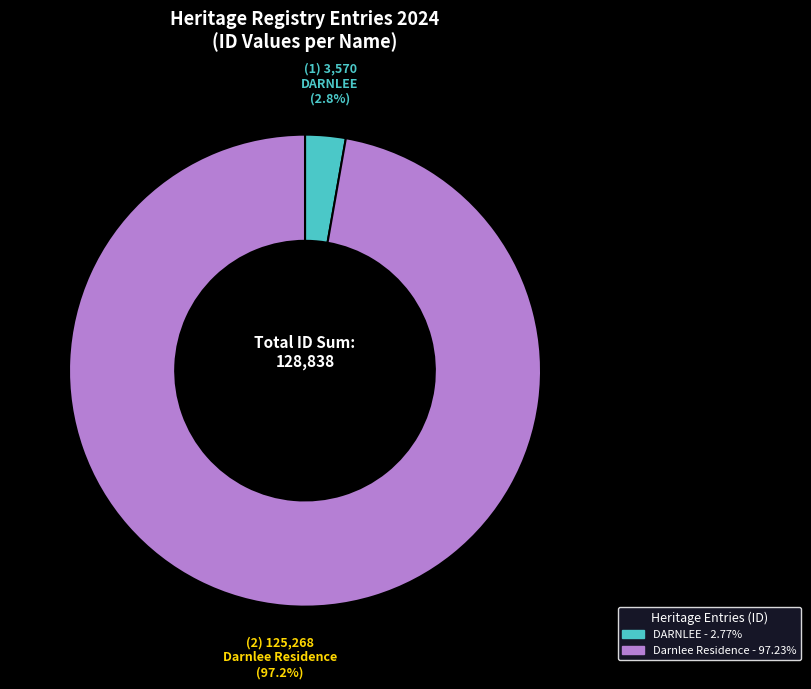

How many segments does this pie chart have?

2